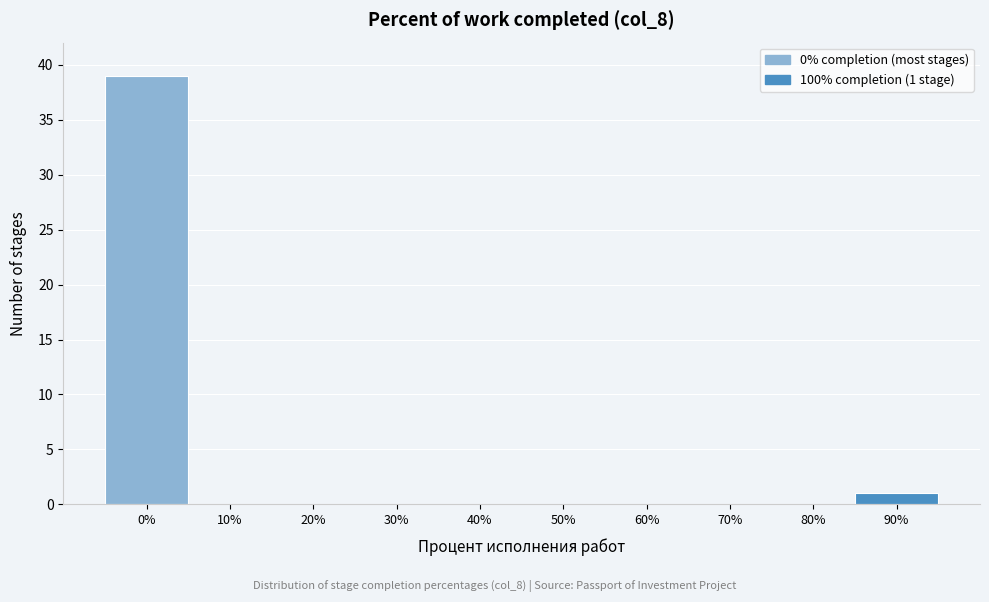

Reading left to right, list all the values displayed in this chart.

0%=39	10%=0	20%=0	30%=0	40%=0	50%=0	60%=0	70%=0	80%=0	90%=1